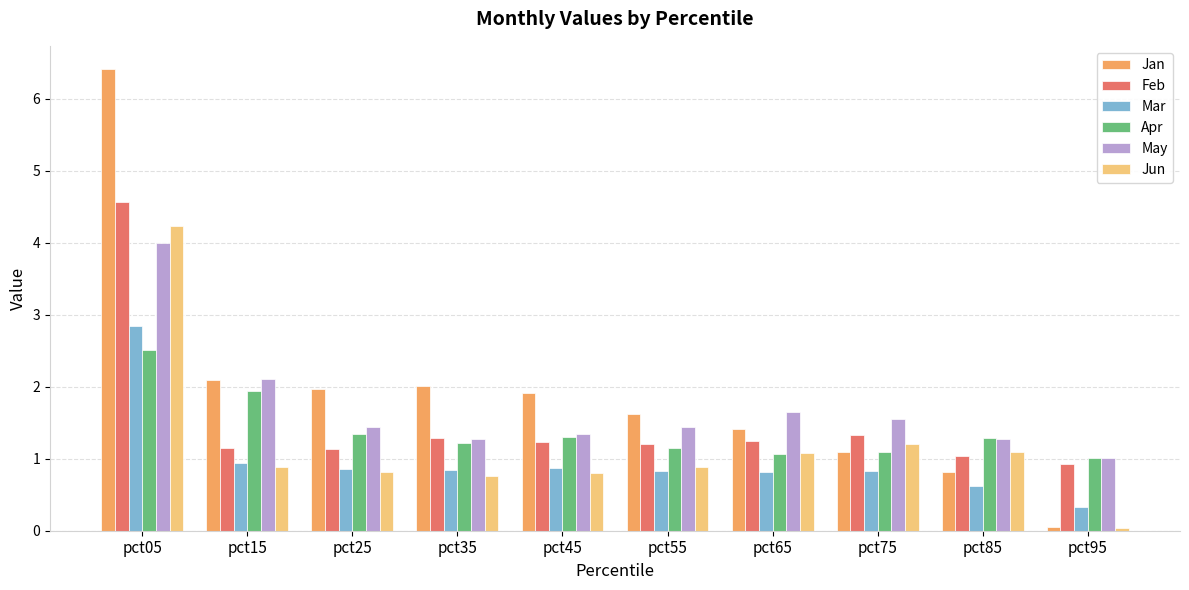

What is the greatest value displayed?

6.4